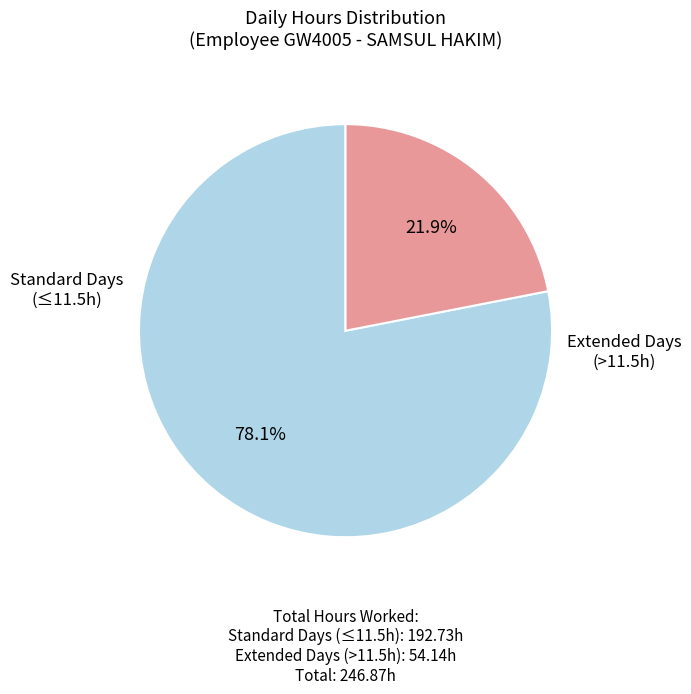

Is there any slice that represents more than half of the pie?

Yes